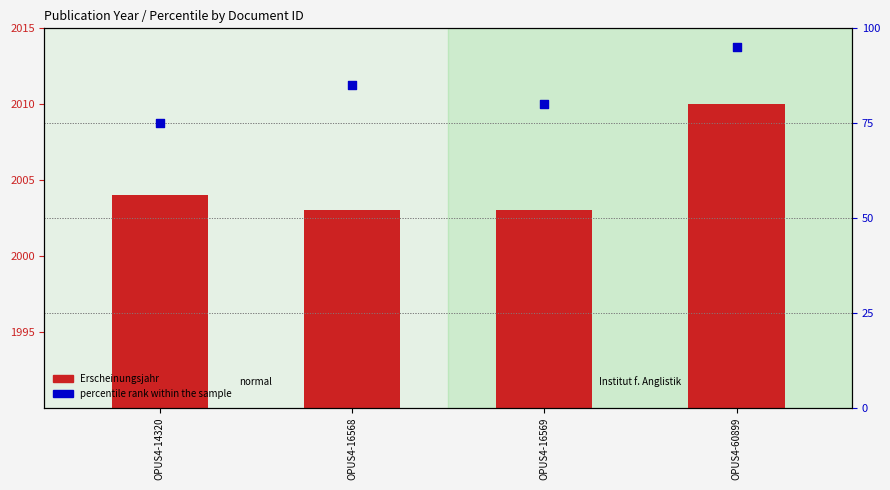

Which series reaches the maximum Y coordinate?

percentile rank within the sample